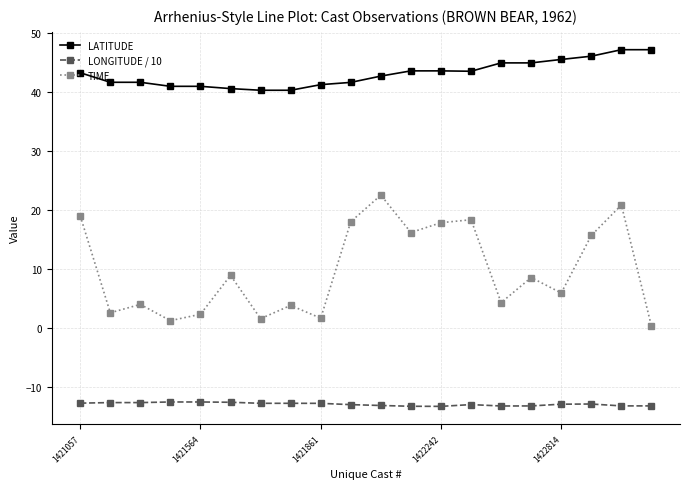

What is the smallest value displayed?

-13.3